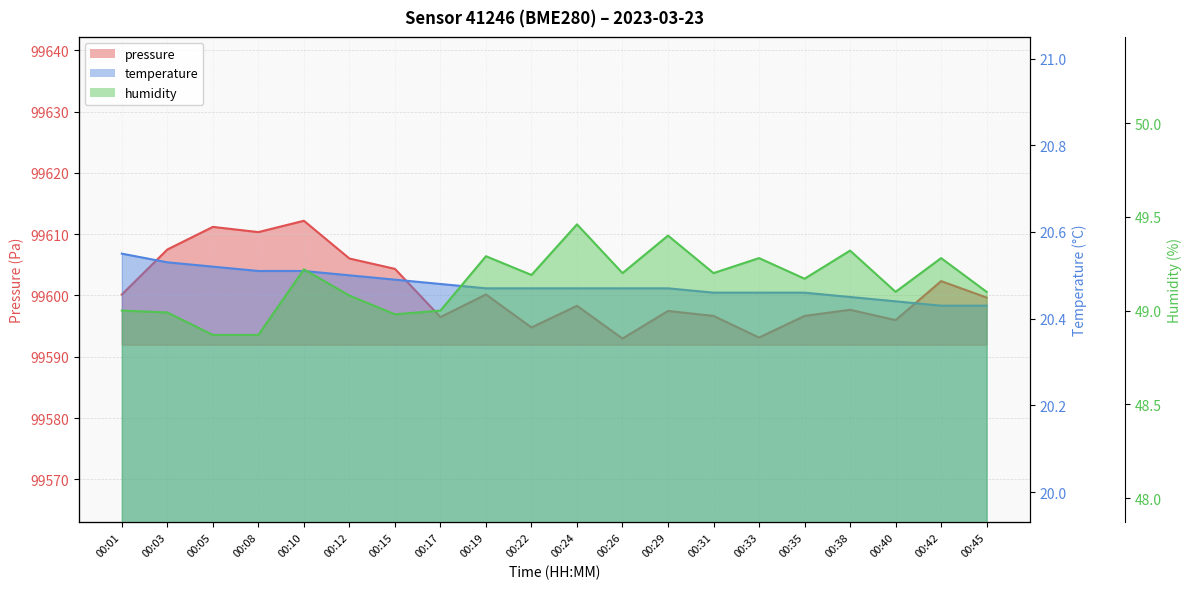

Reading left to right, list all the values displayed in this chart.

pressure: 99600.2	99607.5	99611.2	99610.3	99612.2	99606.0	99604.3	99596.5	99600.2	99594.8	99598.3	99593.0	99597.5	99596.7	99593.1	99596.7	99597.7	99596.0	99602.3	99599.7
temperature: 20.6	20.5	20.5	20.5	20.5	20.5	20.5	20.5	20.5	20.5	20.5	20.5	20.5	20.5	20.5	20.5	20.4	20.4	20.4	20.4
humidity: 49.0	49.0	48.9	48.9	49.2	49.1	49.0	49.0	49.3	49.2	49.5	49.2	49.4	49.2	49.3	49.2	49.3	49.1	49.3	49.1